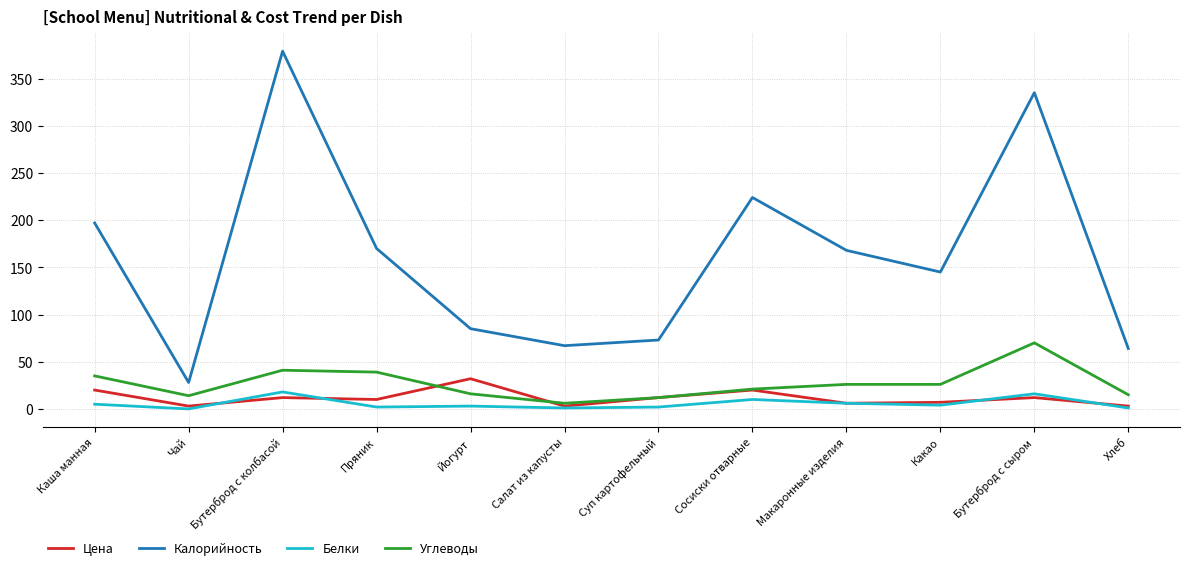

At Каша манная, list the series in order from smallest to largest.

Белки, Цена, Углеводы, Калорийность